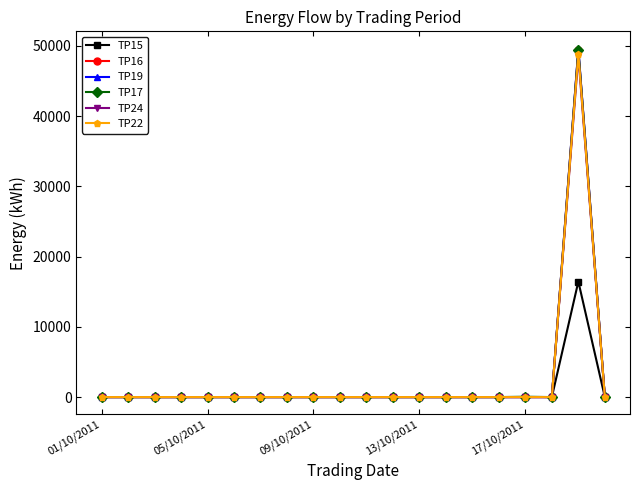

What are all the series names shown in the legend?

TP15, TP16, TP19, TP17, TP24, TP22